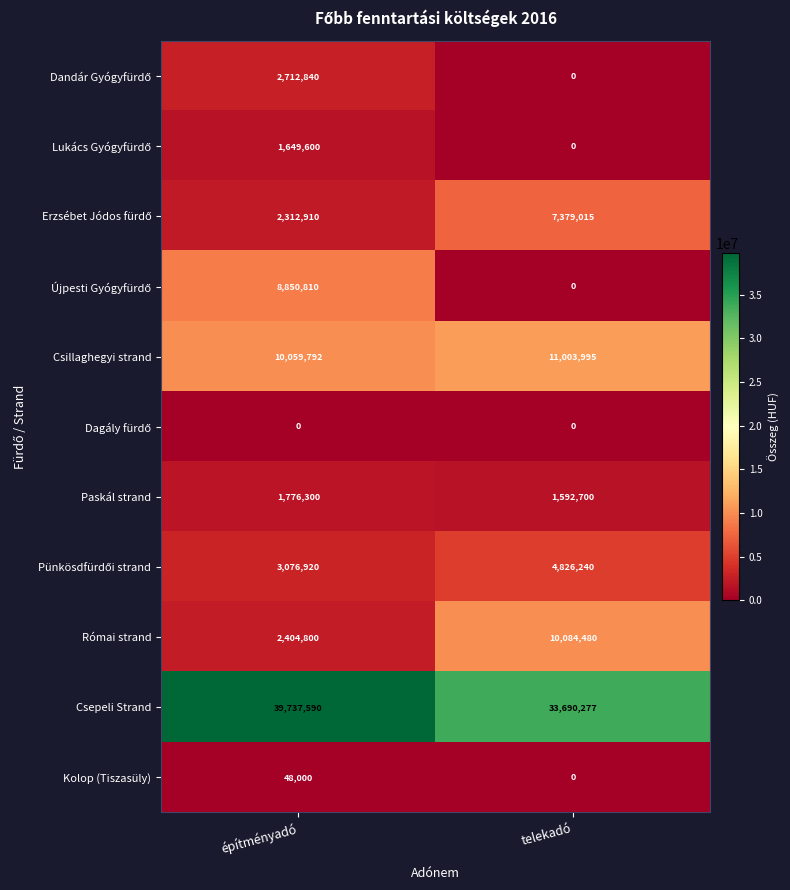

Which category has the lowest value in the Paskál strand series?

telekadó